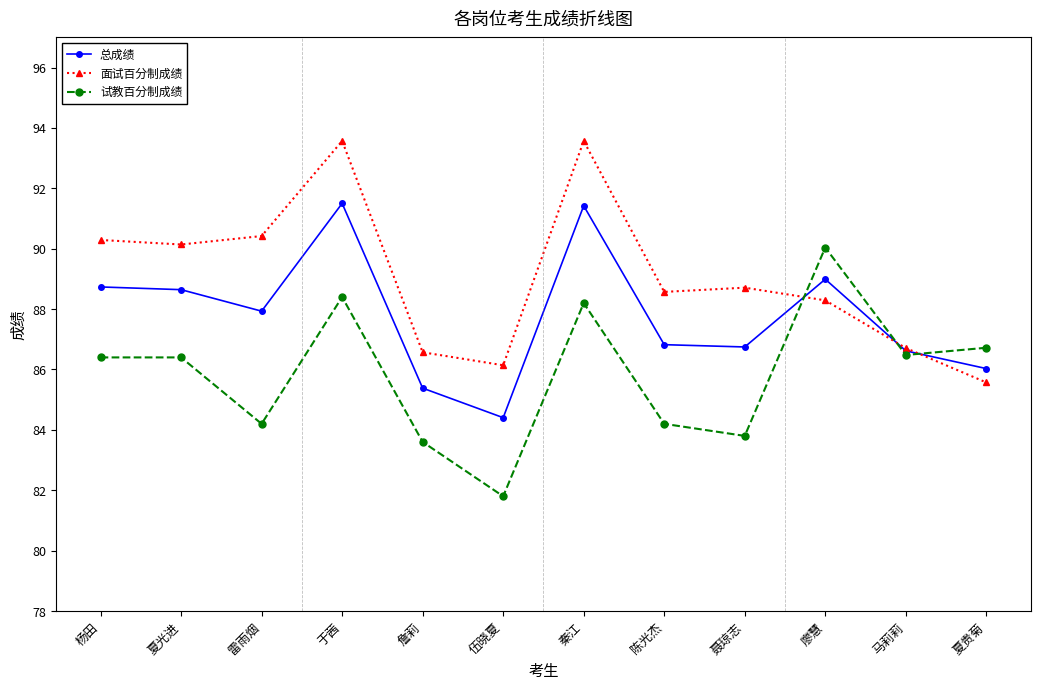

The value of 面试百分制成绩 at 杨田 is 90.3. True or false?

True